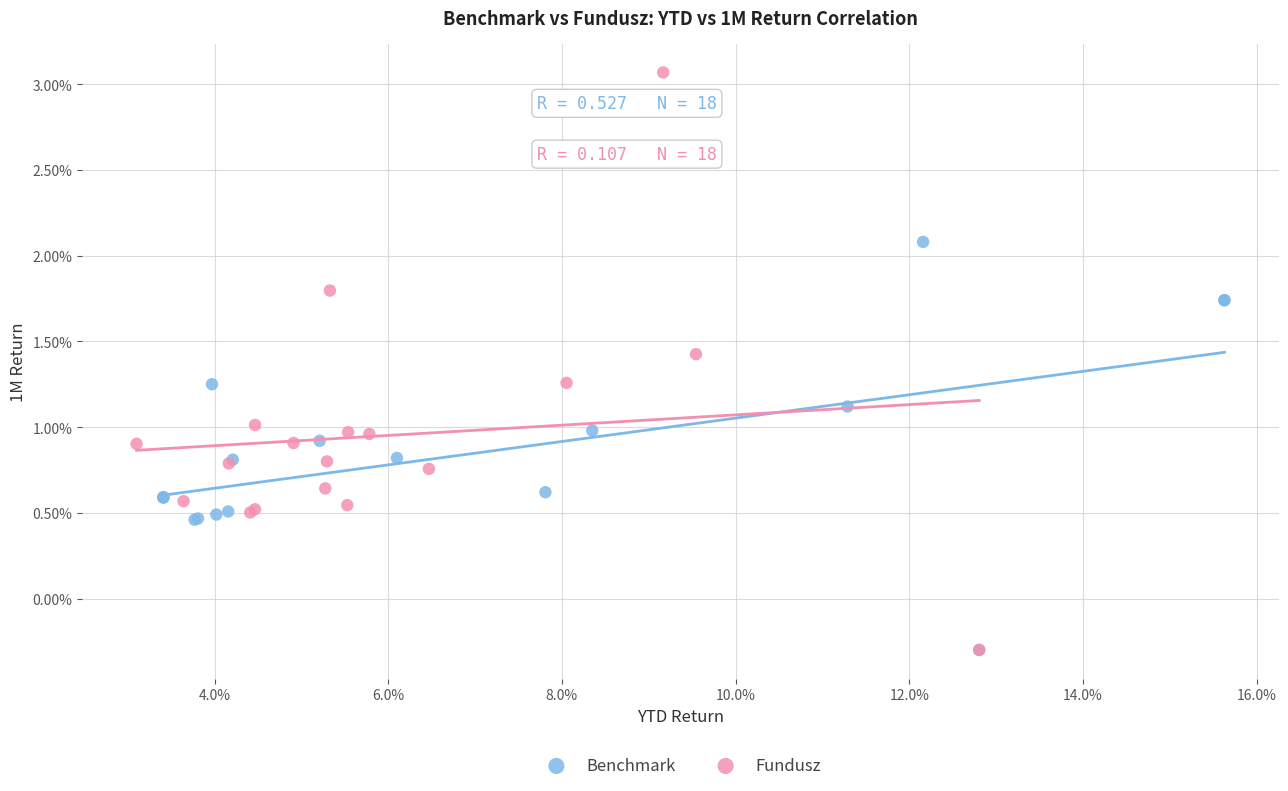

What are all the series names shown in the legend?

Benchmark, Fundusz